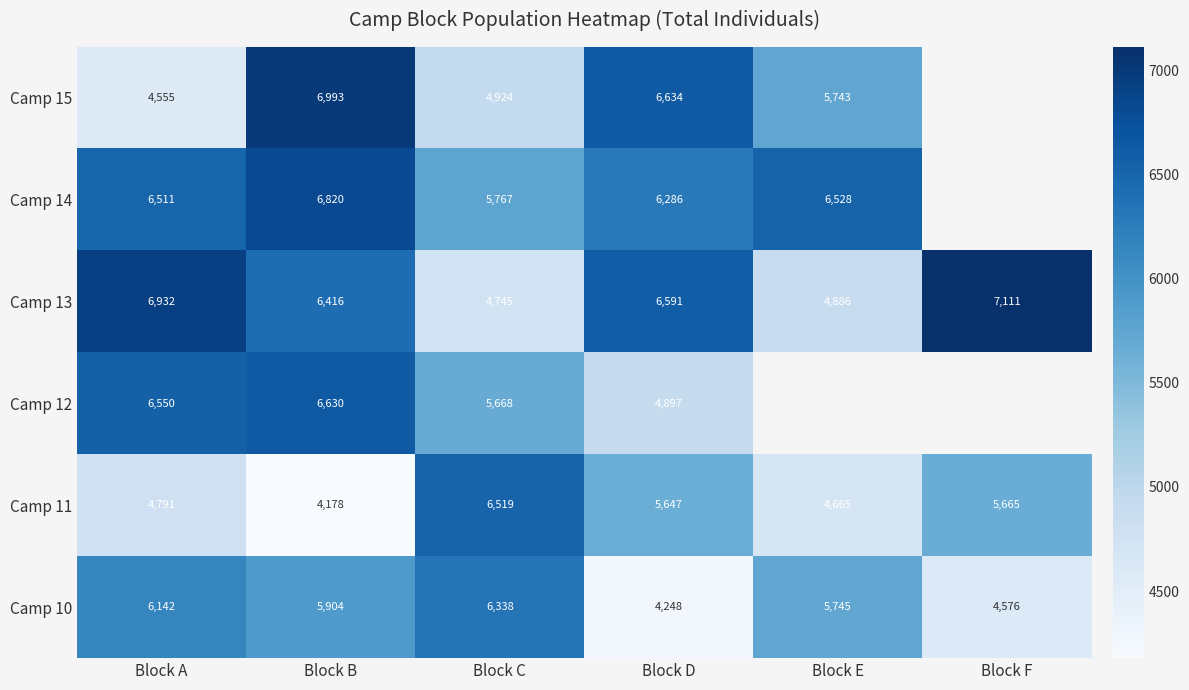

What is the total value across all series at Block D?

34303